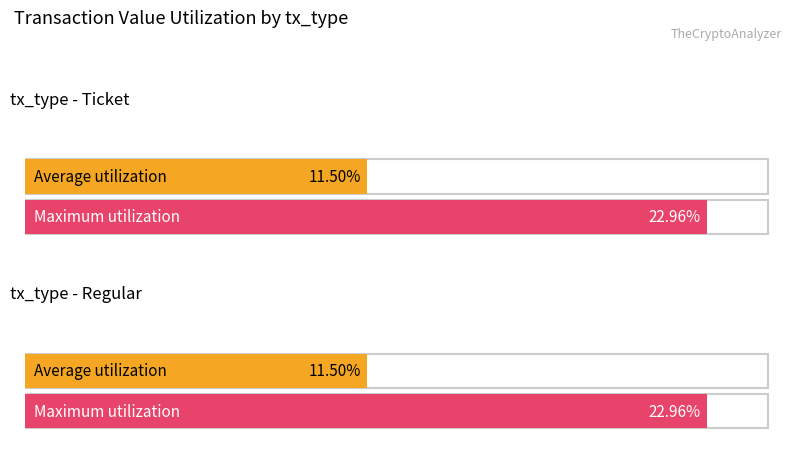

Does the chart contain stacked bars?

No